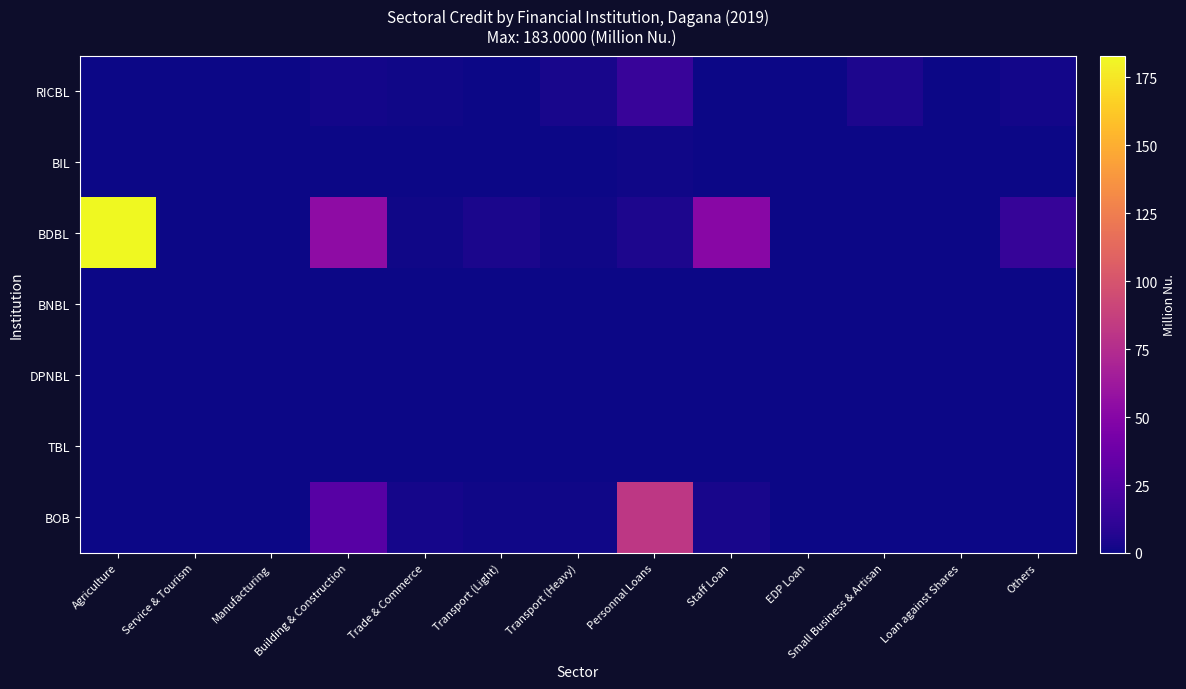

How many distinct data groups are displayed?

7